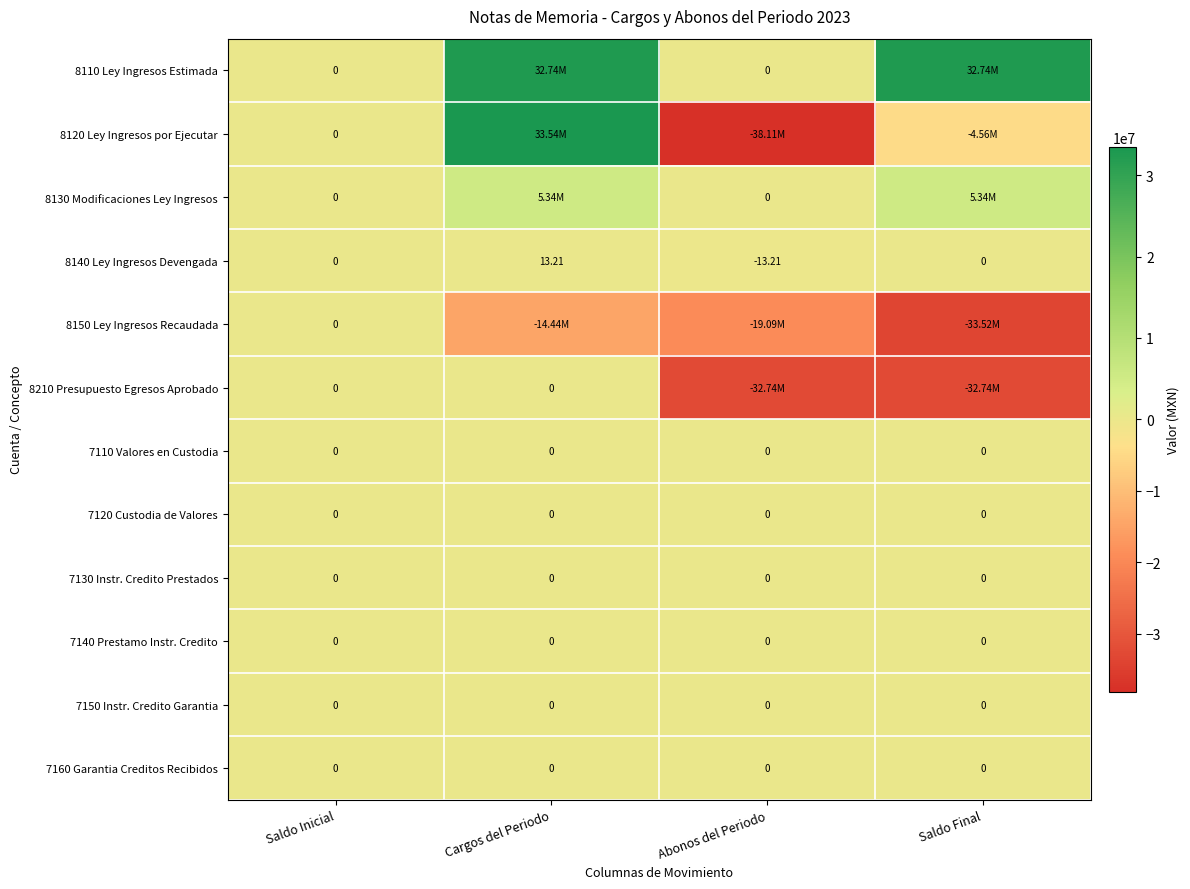

How many values in 8140 Ley Ingresos Devengada are below zero?

1